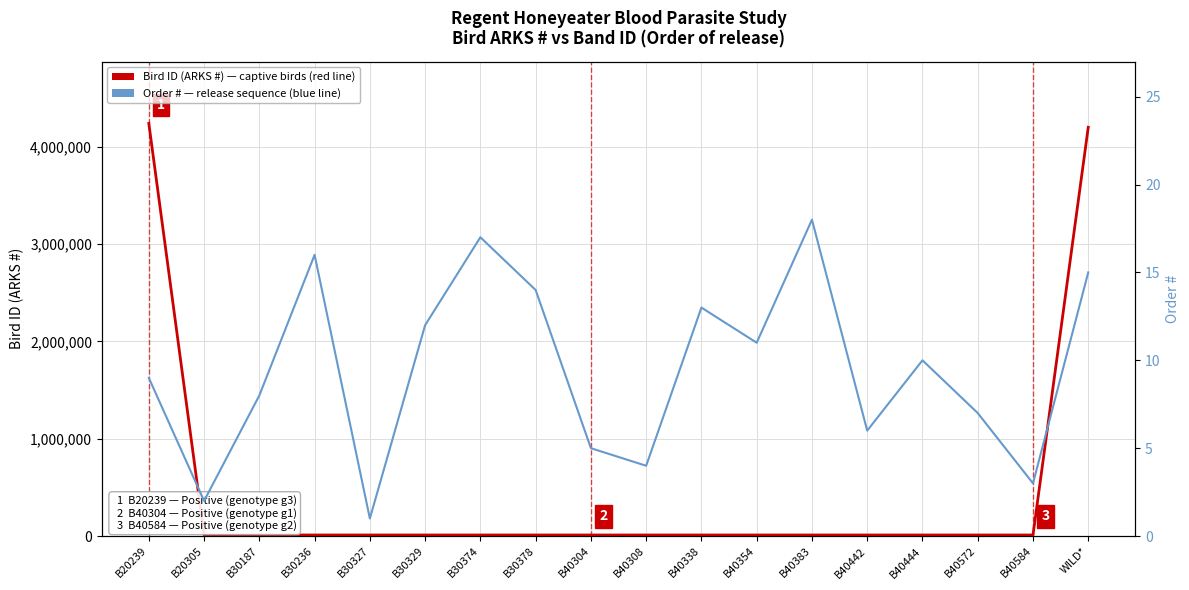

What is the total value across all series at B20305?

11014